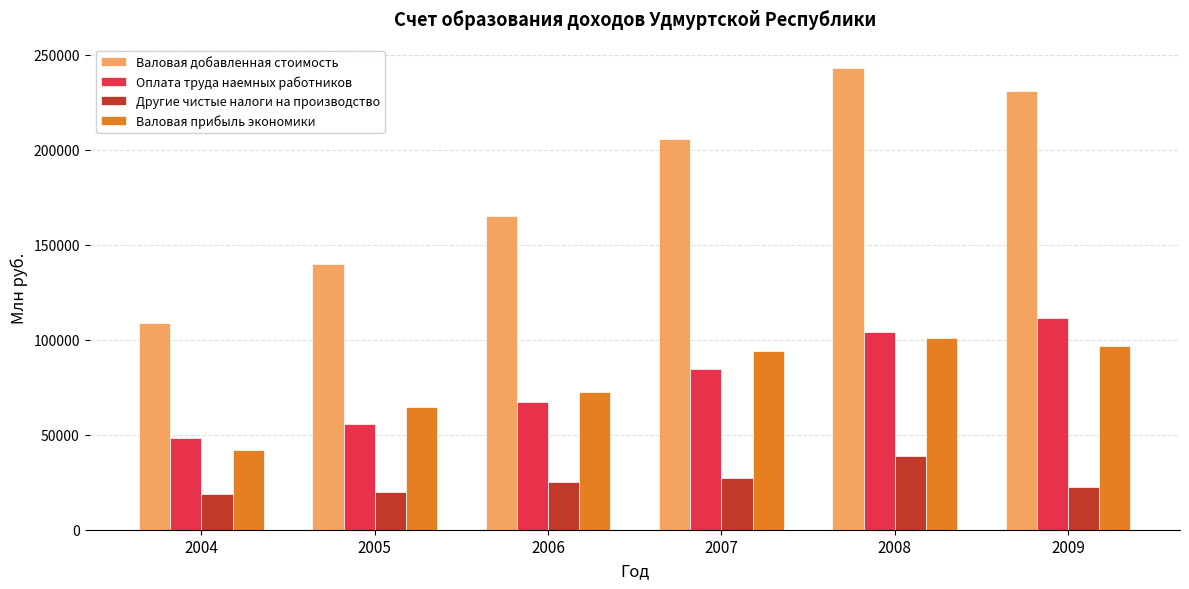

What is the maximum value shown in the chart?

243135.5